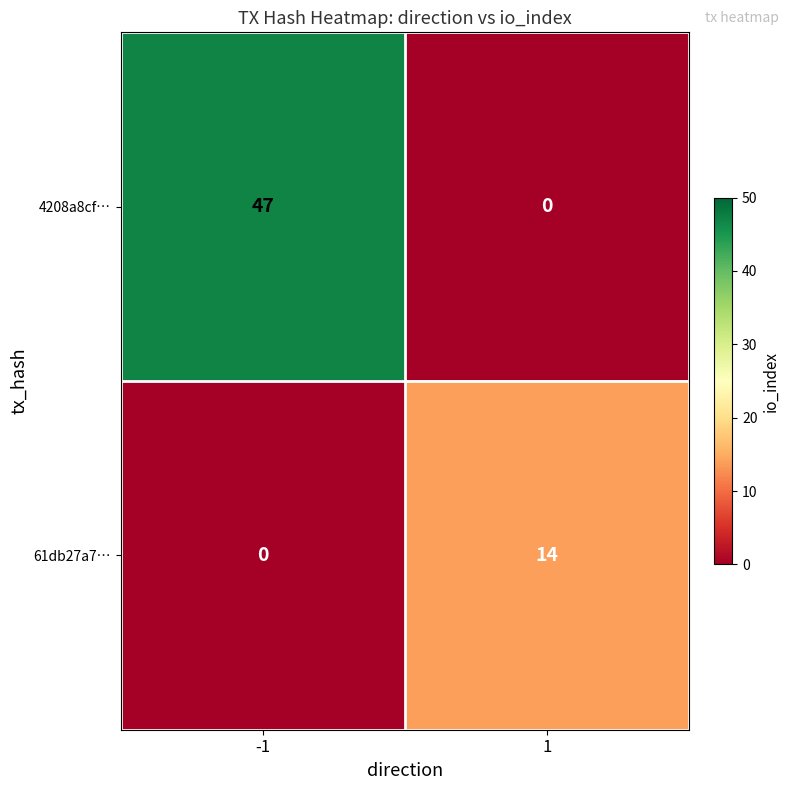

At how many categories does at least one series exceed 22?

1